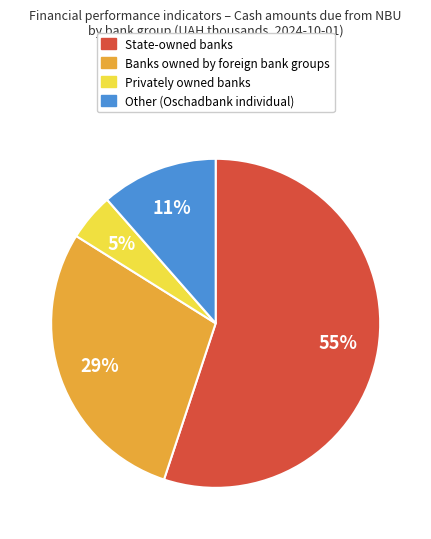

To the nearest percent, what is the difference between the Banks owned by foreign bank groups and State-owned banks slice percentages?

26%